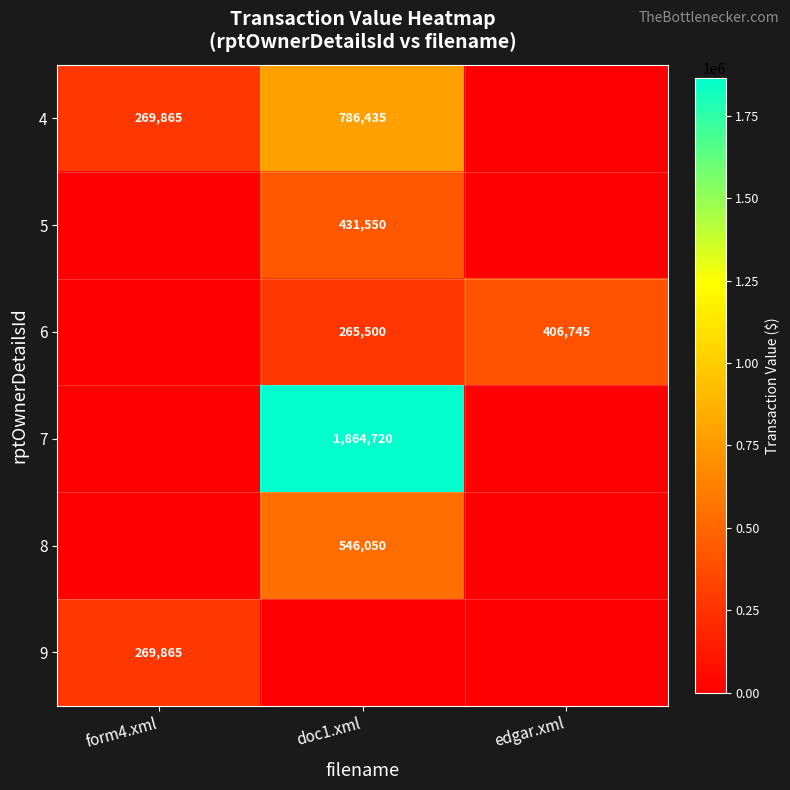

Count the number of categories in the chart.

3